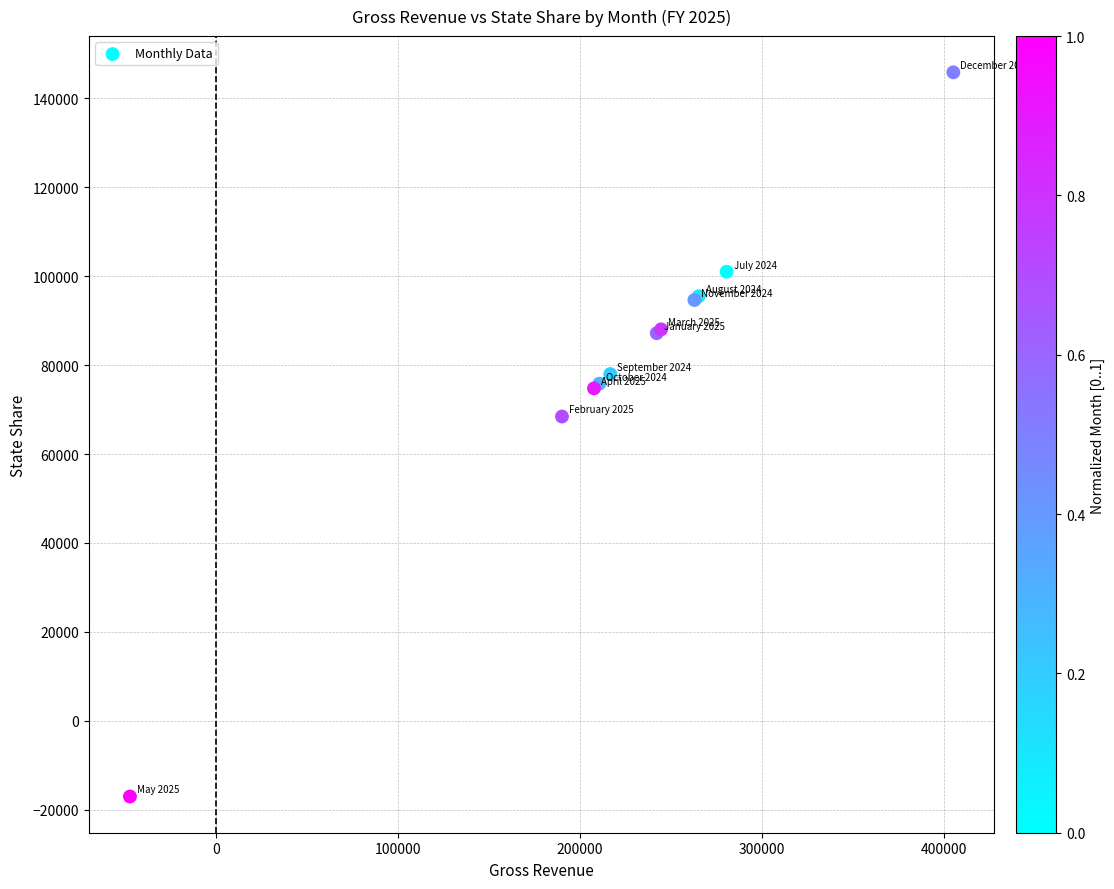

What Y value in the scatter plot is closest to 64418?

68443.1